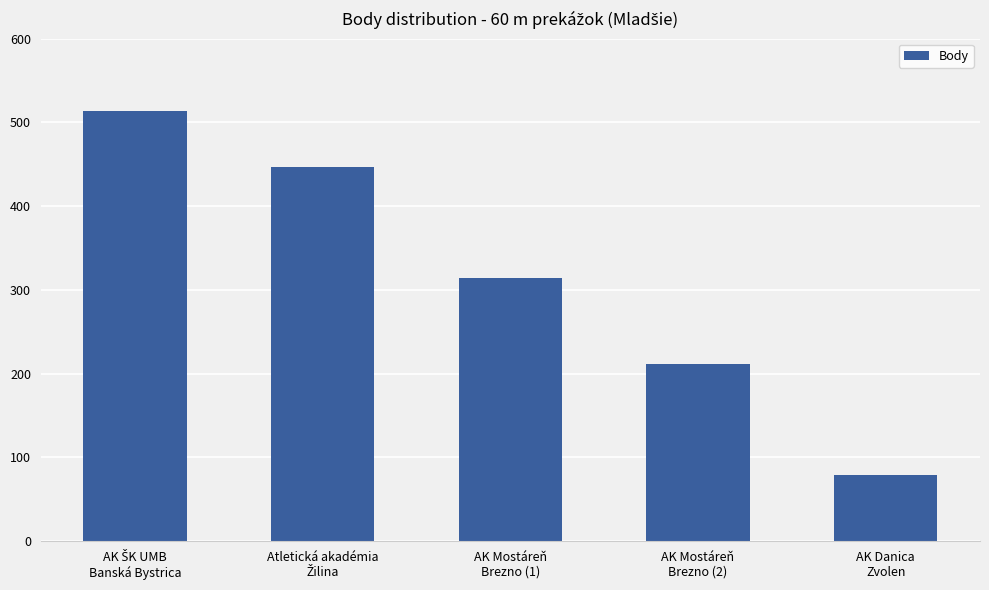

Reading left to right, list all the values displayed in this chart.

514	447	314	211	79